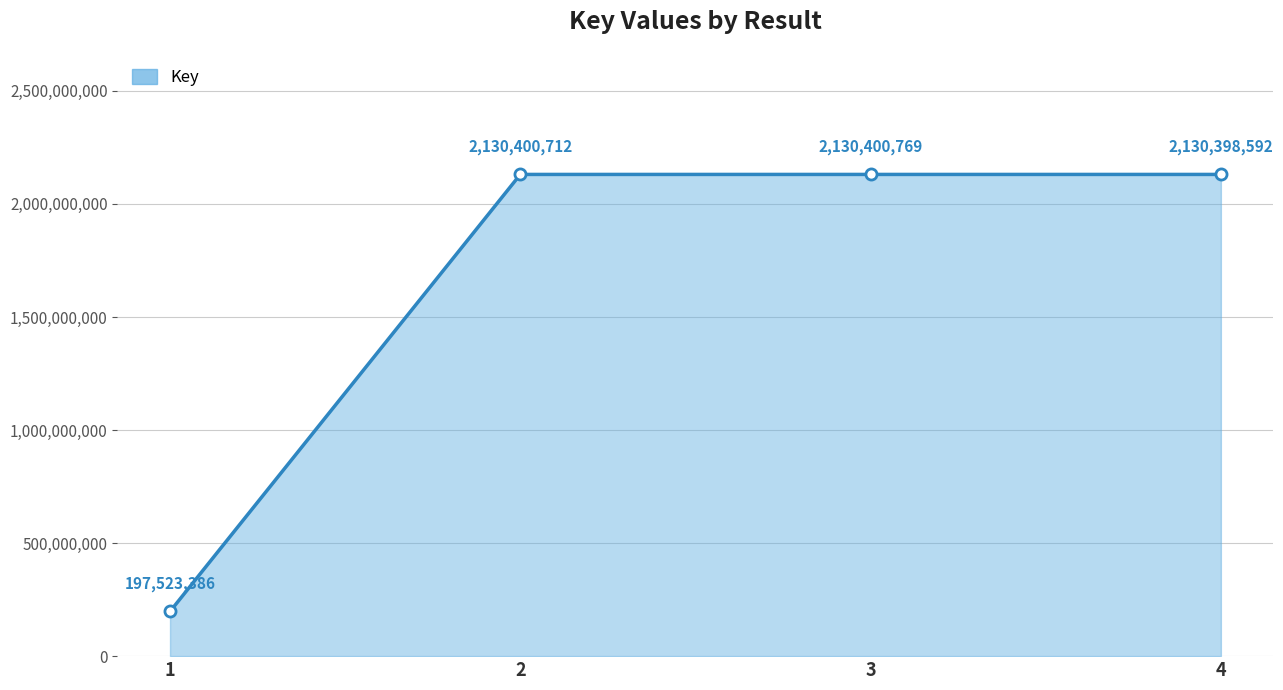

Where is the first local maximum?

3